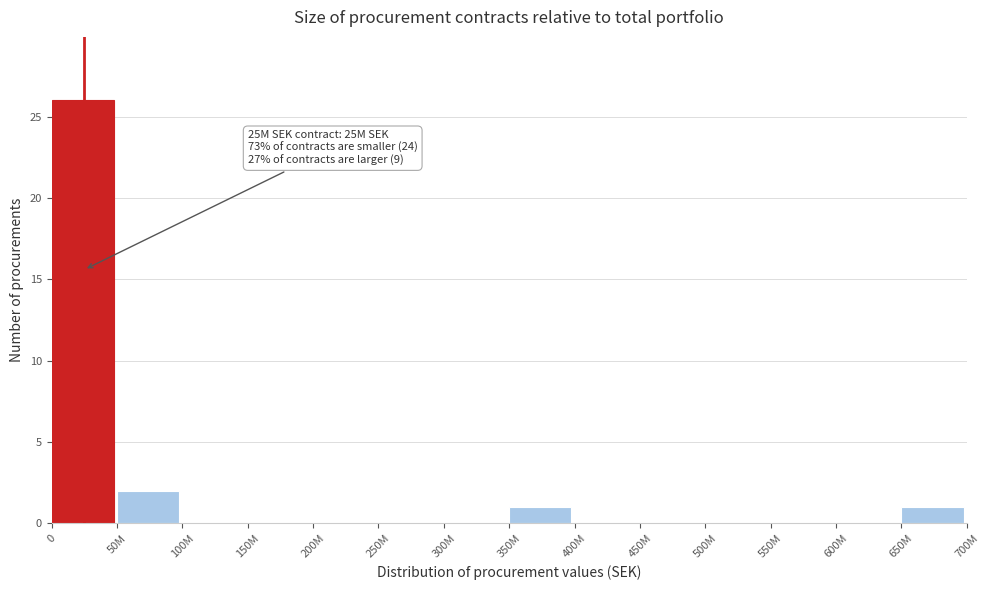

Reading left to right, list all the values displayed in this chart.

0=26	50M=2	100M=0	150M=0	200M=0	250M=0	300M=0	350M=1	400M=0	450M=0	500M=0	550M=0	600M=0	650M=1